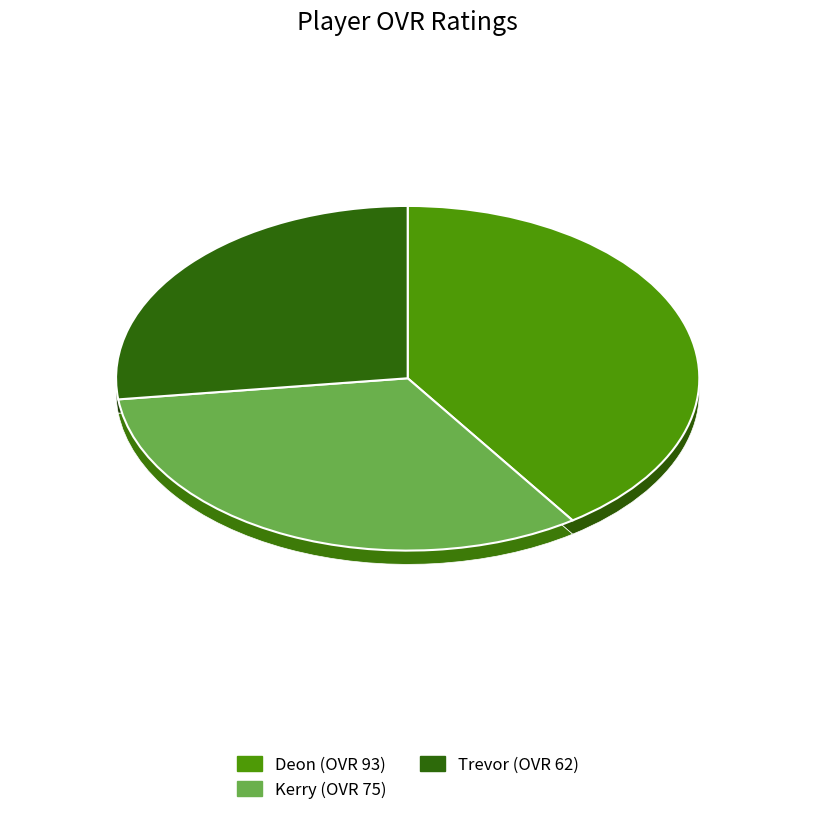

To the nearest percent, what is the combined percentage of Deon and Trevor?

67%